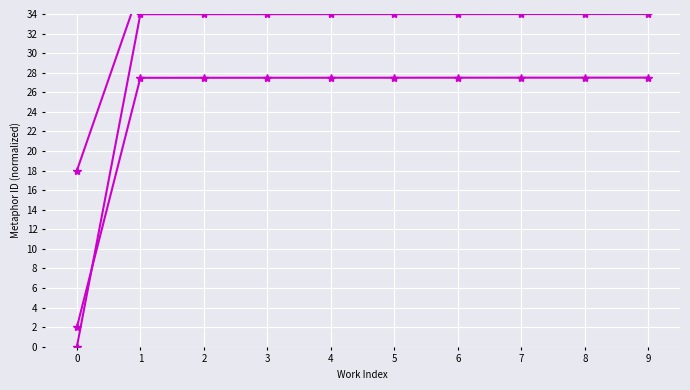

What is the total value across all series at 5?

98.2